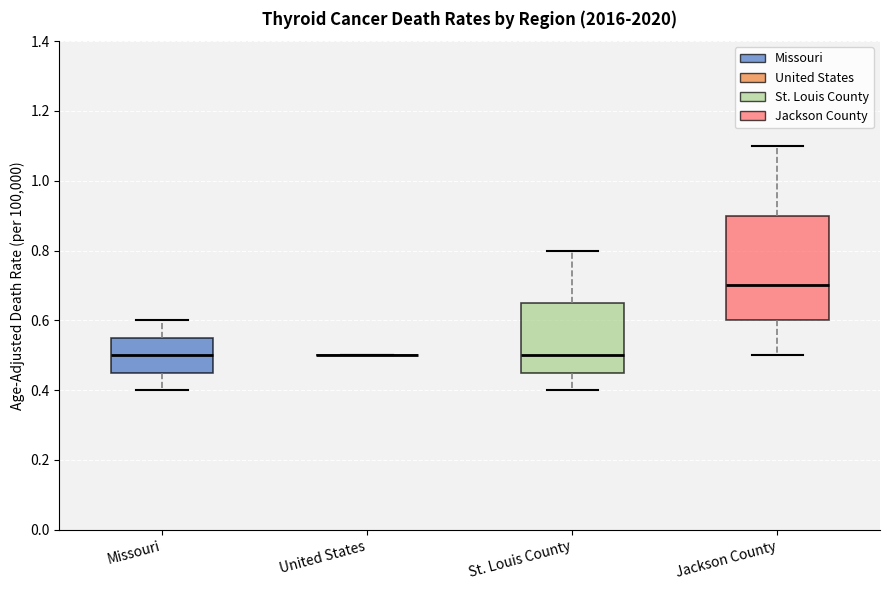

Where is the lower edge of the box for Jackson County on the y-axis? The values are not printed on the chart, so give them approximately, as read against the axis.

0.60